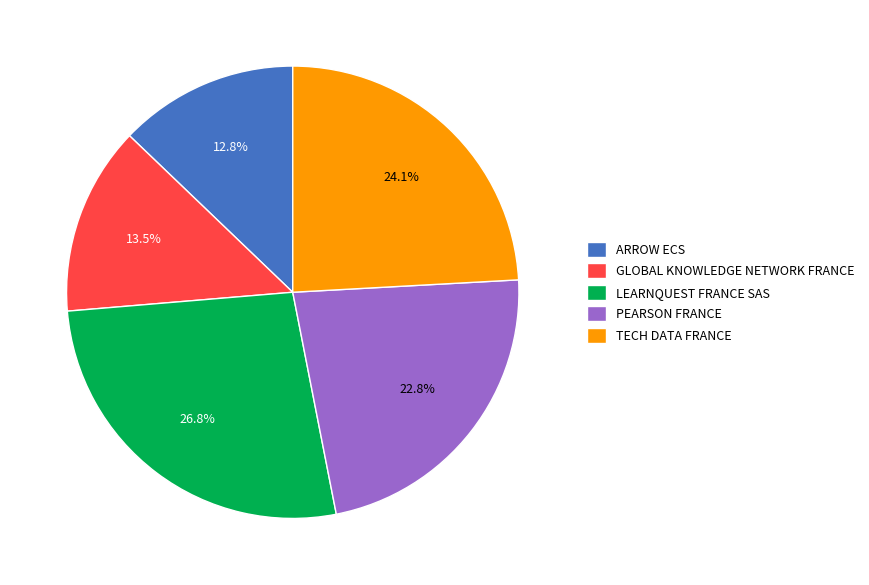

To the nearest percent, what portion does PEARSON FRANCE represent?

23%